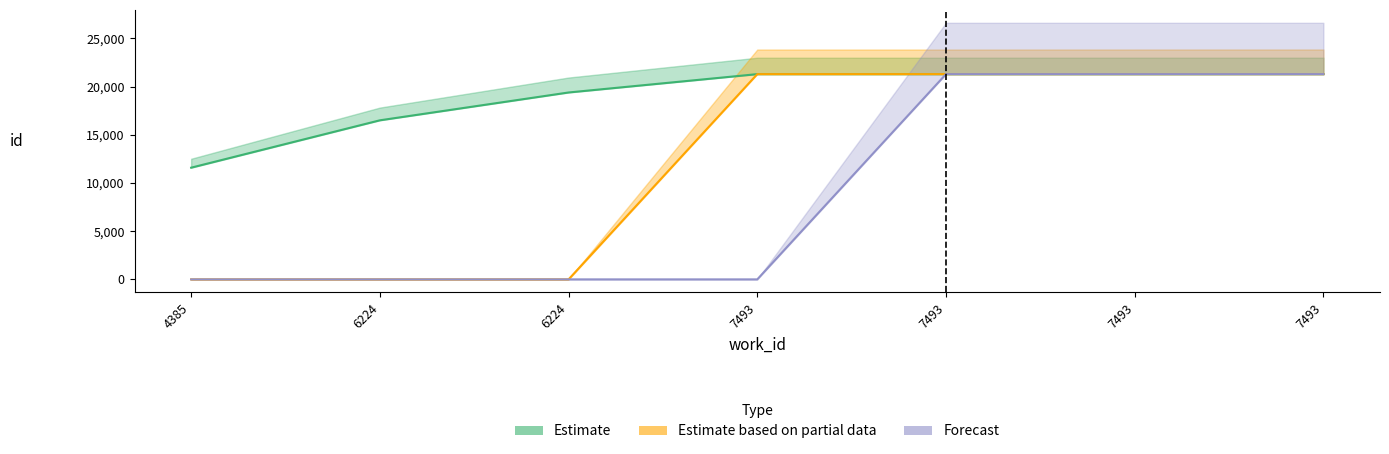

What is the spread (max minus min) of values at 6224?

16499